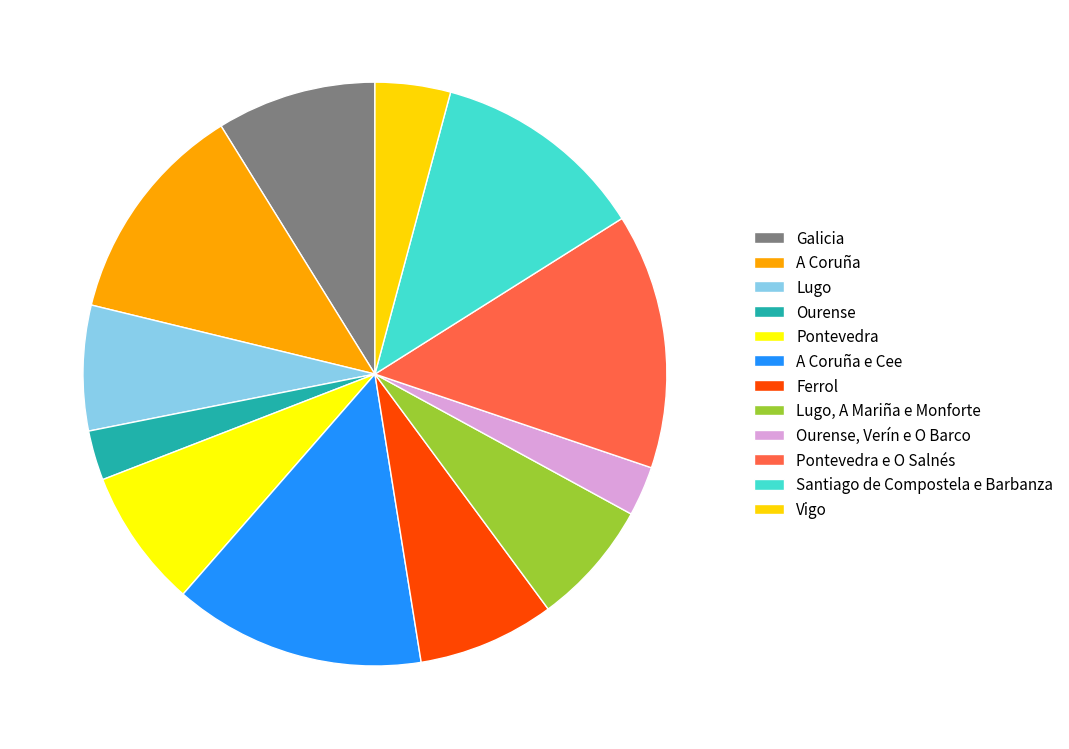

The Galicia slice represents 9% of the pie. True or false?

True